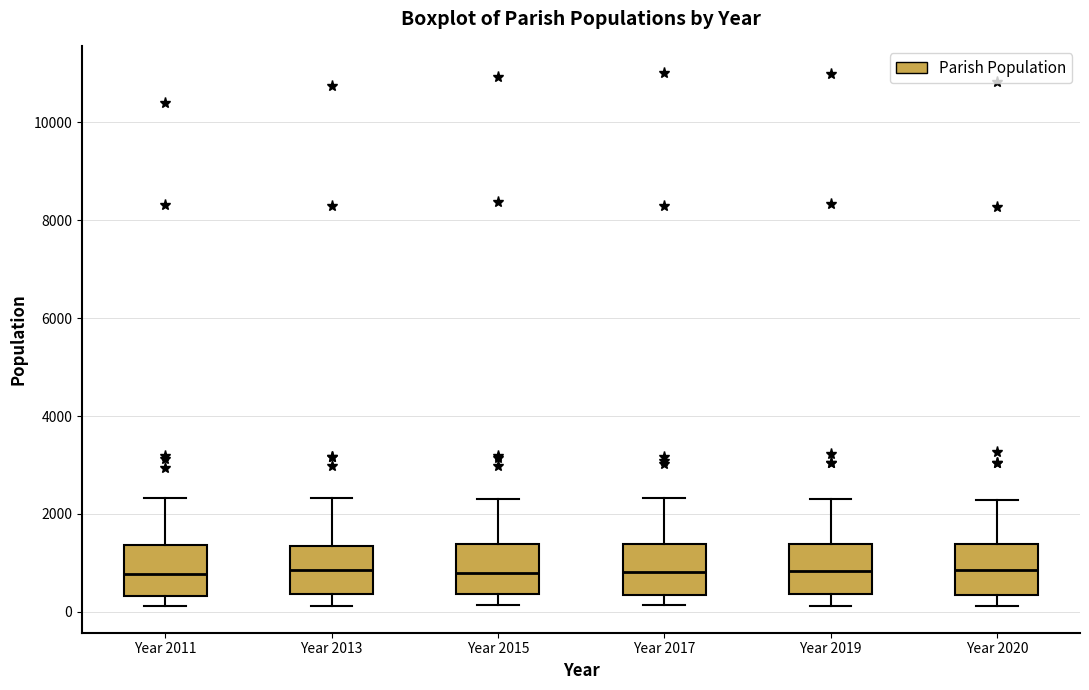

Reading left to right, read every box against the y-axis: the position of its median line, the range the box covers, and the ends of its whiskers. The values are not printed on the chart, so give them approximately, as read against the axis.

Year 2011: median 800, box 400 to 1400, whiskers 200 to 2400
Year 2013: median 800, box 400 to 1400, whiskers 200 to 2400
Year 2015: median 800, box 400 to 1400, whiskers 200 to 2400
Year 2017: median 800, box 400 to 1400, whiskers 200 to 2400
Year 2019: median 800, box 400 to 1400, whiskers 200 to 2400
Year 2020: median 800, box 400 to 1400, whiskers 200 to 2200